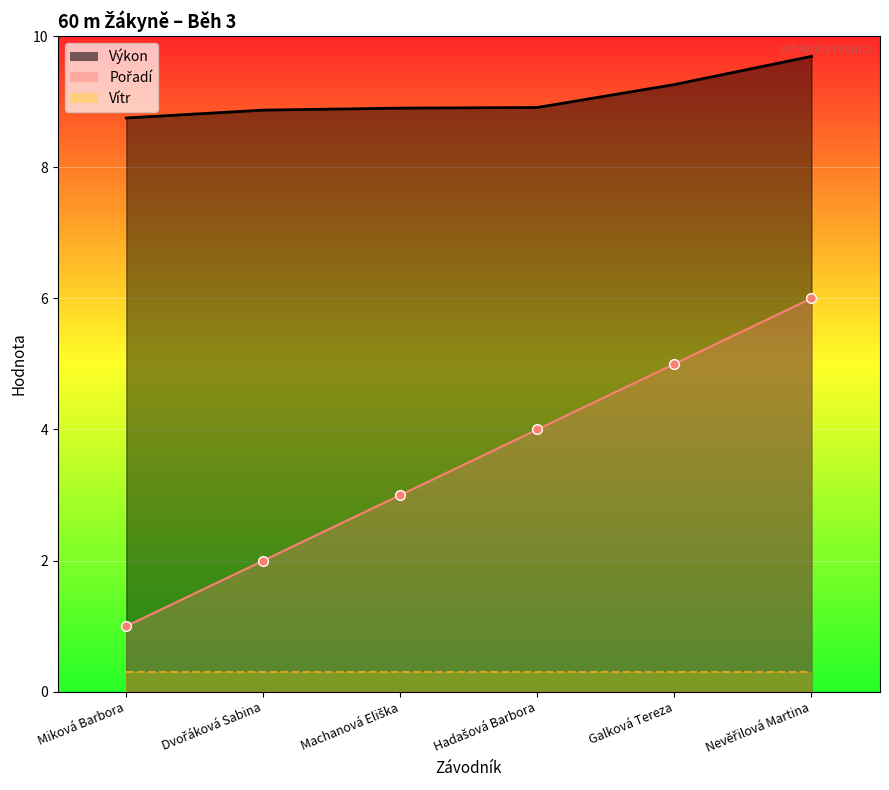

Which category has the lowest value across all series?

Miková Barbora